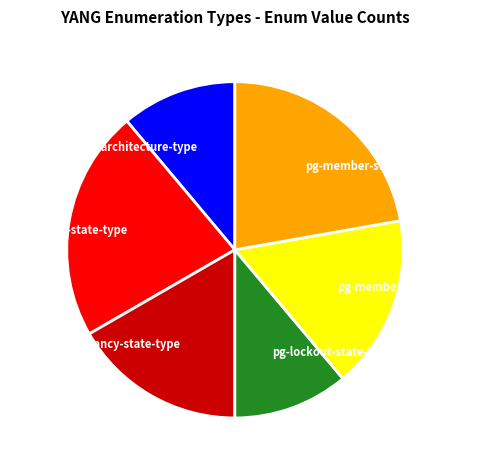

True or false: pg-service-state-type accounts for 13% of the total.

False